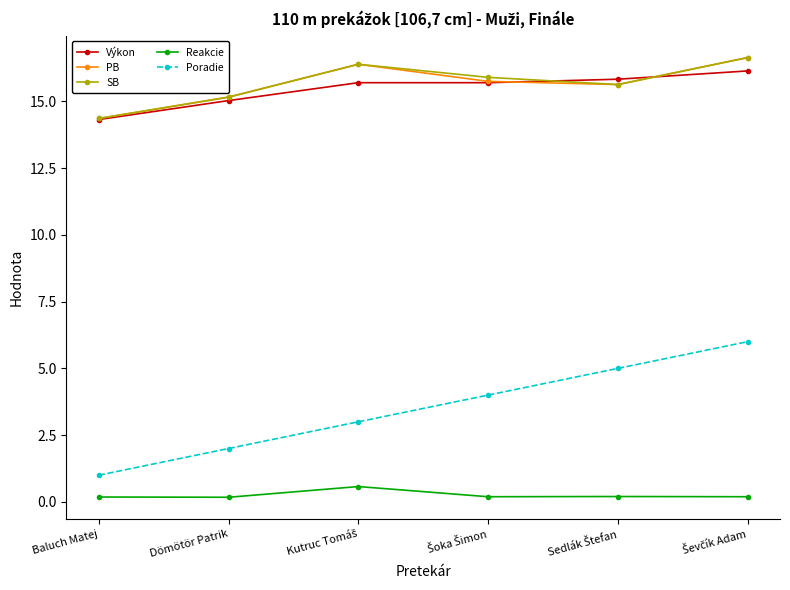

Count the Reakcie values in the range 0 to 1.

6